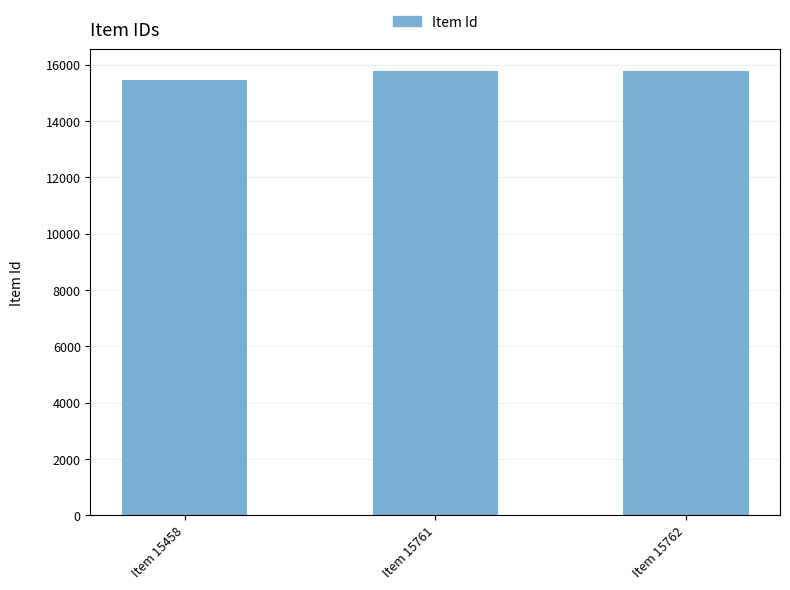

What is the value of the 2nd bar from the left?

15761